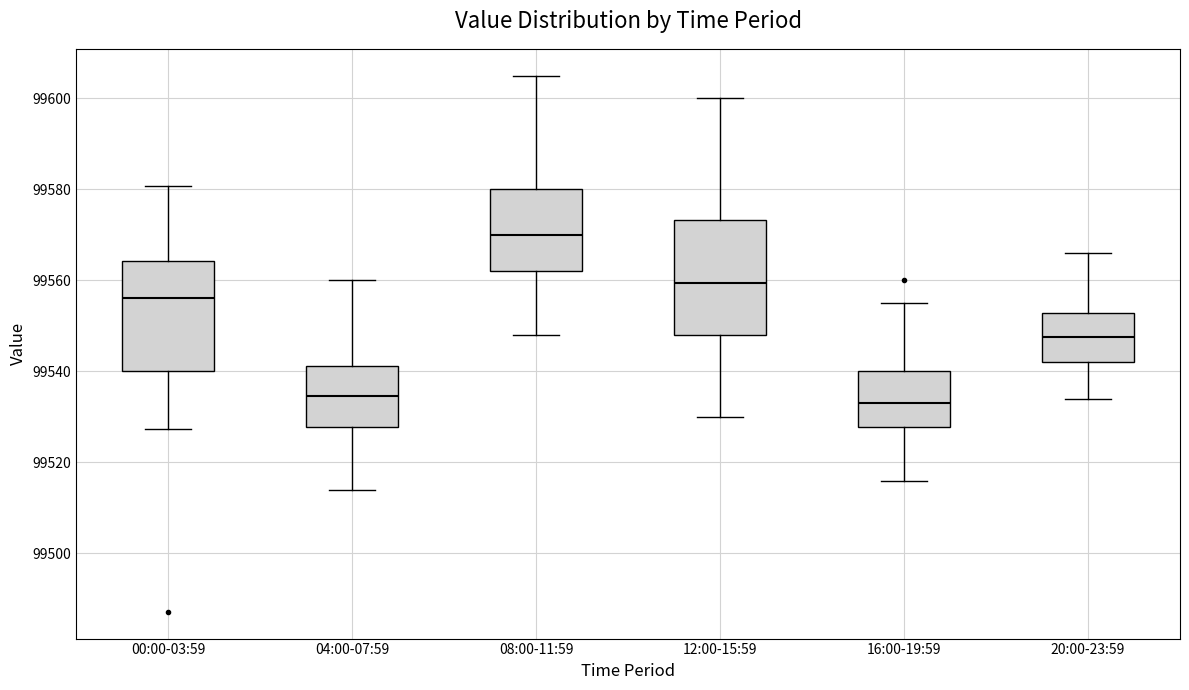

Reading left to right, read every box against the y-axis: the position of its median line, the range the box covers, and the ends of its whiskers. The values are not printed on the chart, so give them approximately, as read against the axis.

00:00-03:59: median 99556, box 99540 to 99564, whiskers 99528 to 99580
04:00-07:59: median 99534, box 99528 to 99542, whiskers 99514 to 99560
08:00-11:59: median 99570, box 99562 to 99580, whiskers 99548 to 99606
12:00-15:59: median 99560, box 99548 to 99574, whiskers 99530 to 99600
16:00-19:59: median 99534, box 99528 to 99540, whiskers 99516 to 99556
20:00-23:59: median 99548, box 99542 to 99552, whiskers 99534 to 99566